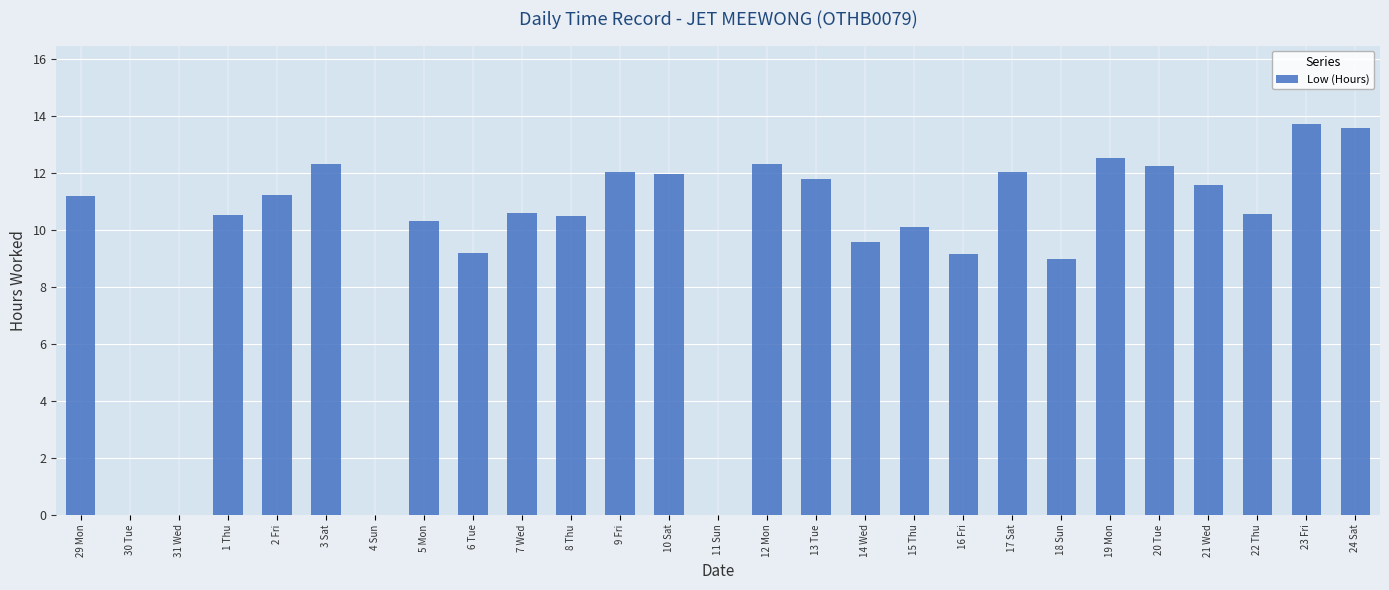

Which has a higher value, 7 Wed or 15 Thu?

7 Wed